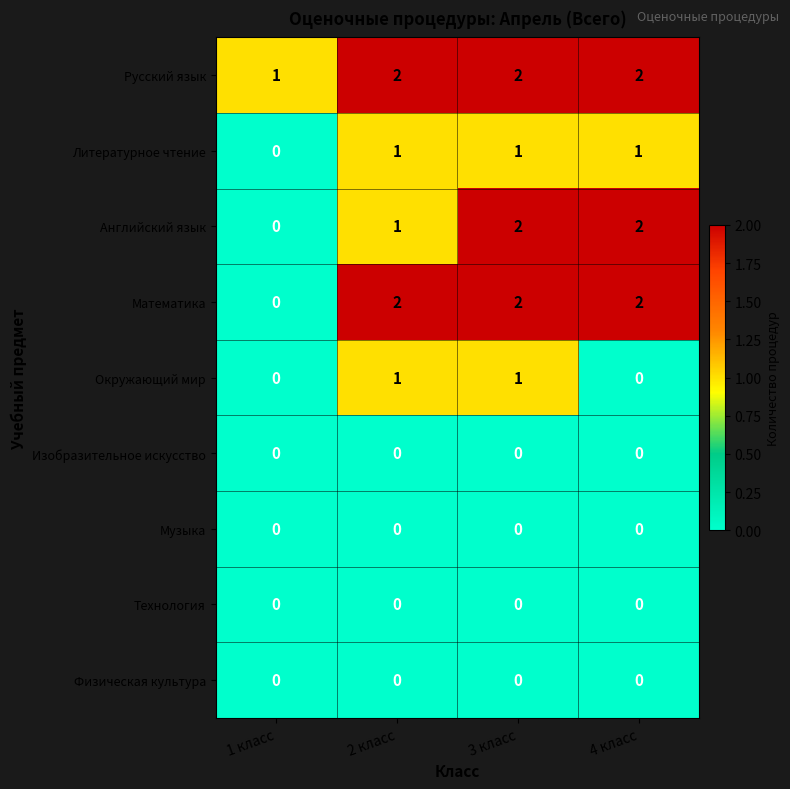

Count the Математика values in the range 2 to 3.

3